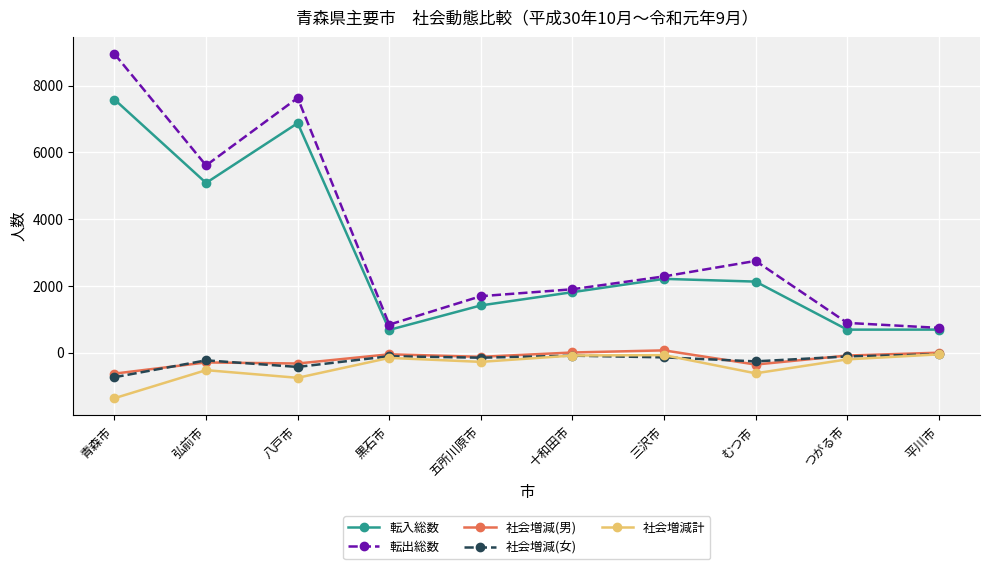

The value of 転出総数 at つがる市 is 1368. True or false?

False